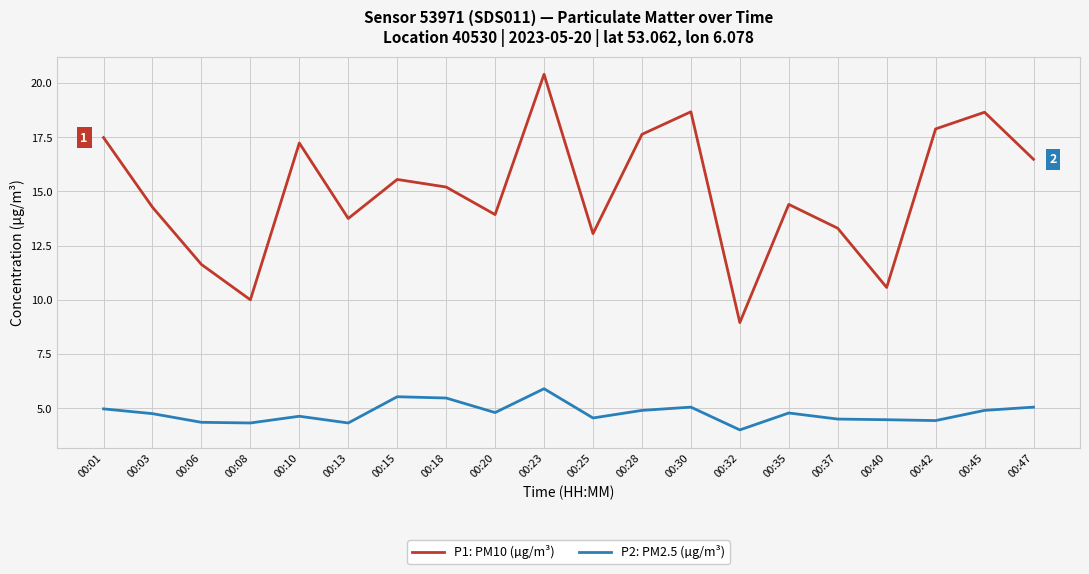

The value of P1: PM10 (µg/m³) at 00:15 is 25.4. True or false?

False